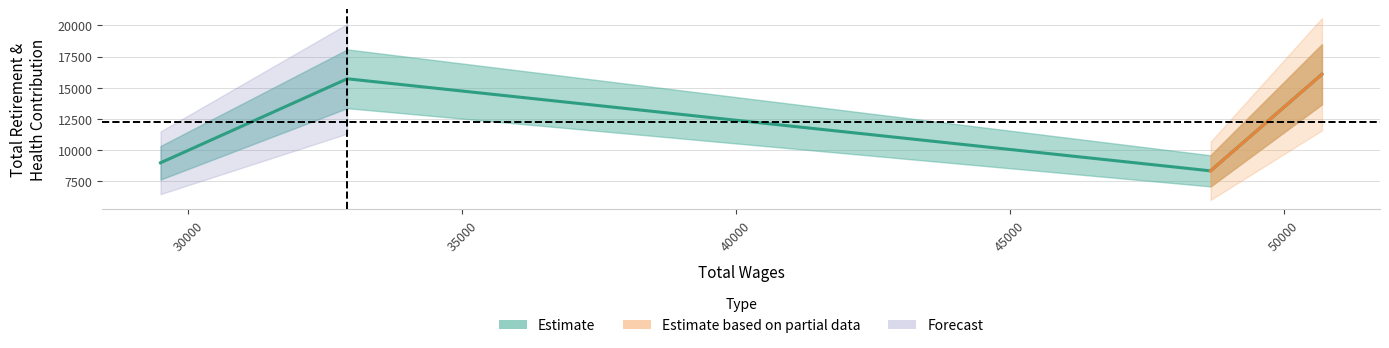

Reading left to right, extract all data points from this chart.

50693.0=16079	48660.0=8332	32902.0=15716	29493.0=8977